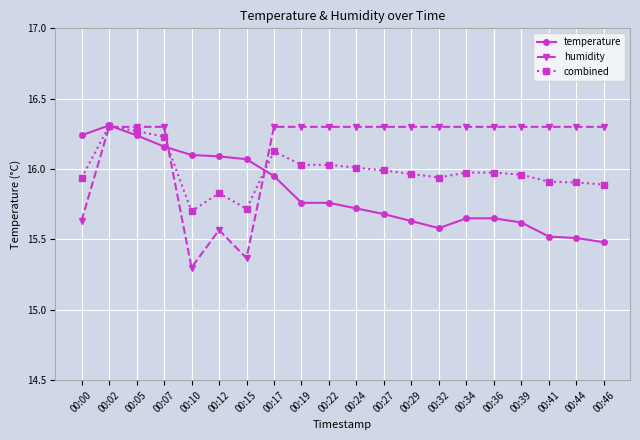

List the series in order of their overall mean, highest first.

humidity, combined, temperature